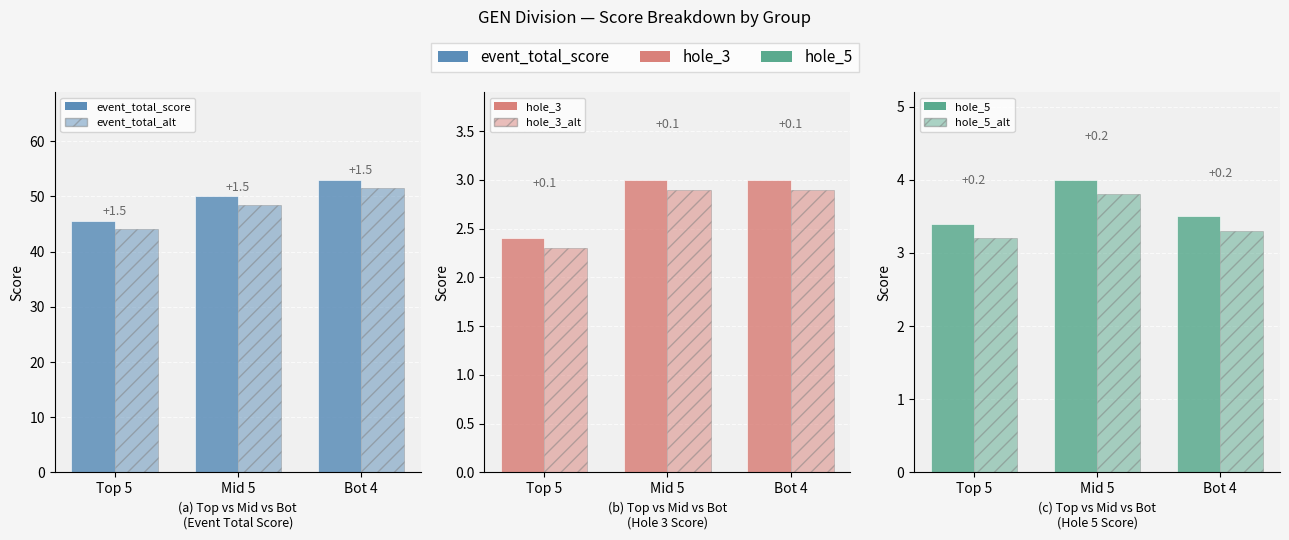

Where does the event_total_score series first go above 50?

Bot 4